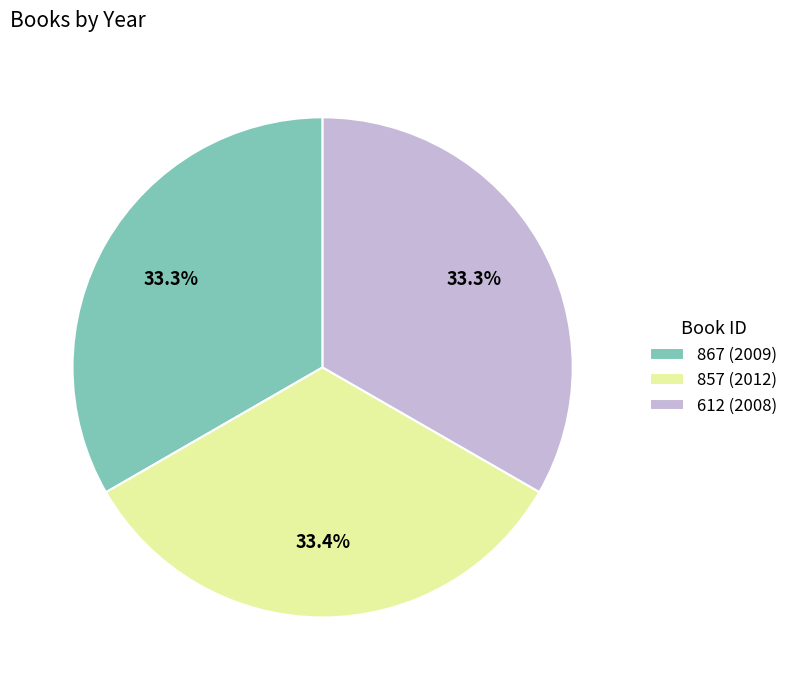

Combined, do 857 and 867 account for over 50%?

Yes